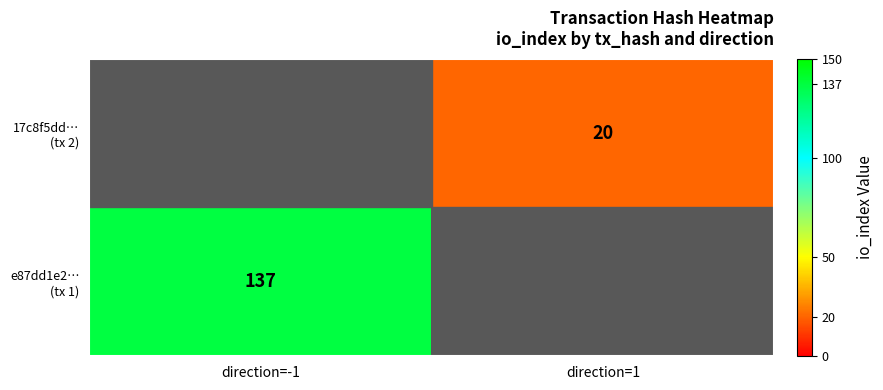

Which category has the lowest value across all series?

direction=1